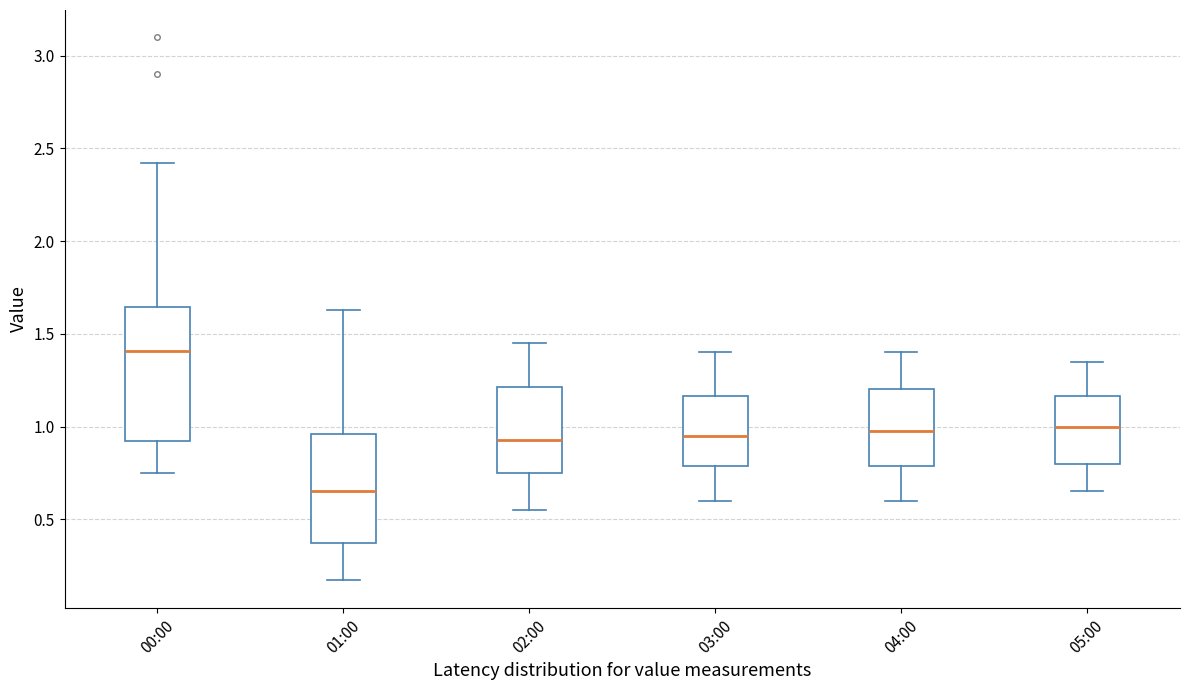

Where does the upper whisker of the box for 02:00 end on the y-axis? The values are not printed on the chart, so give them approximately, as read against the axis.

1.45